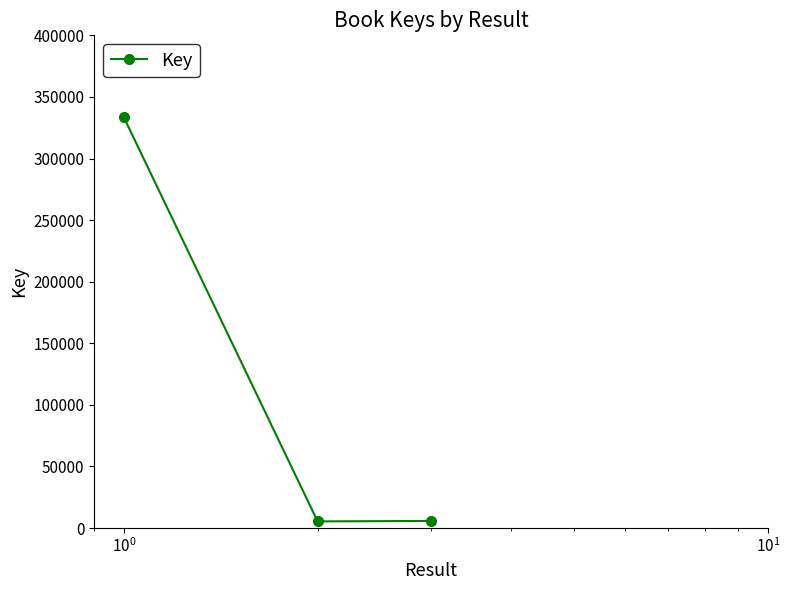

What is the sum of all values?

344709